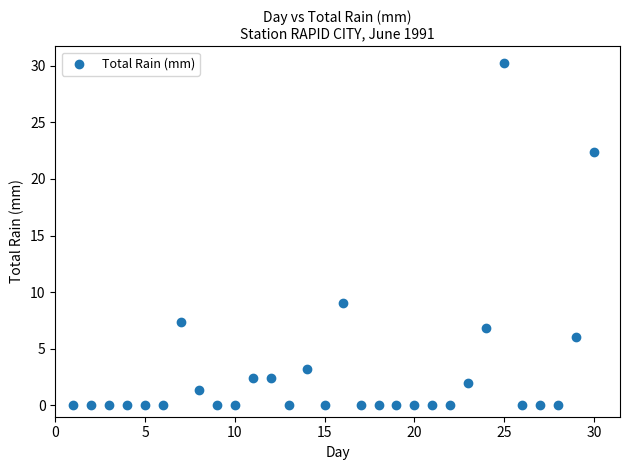

What is the range of X values (max minus min)?

29.0